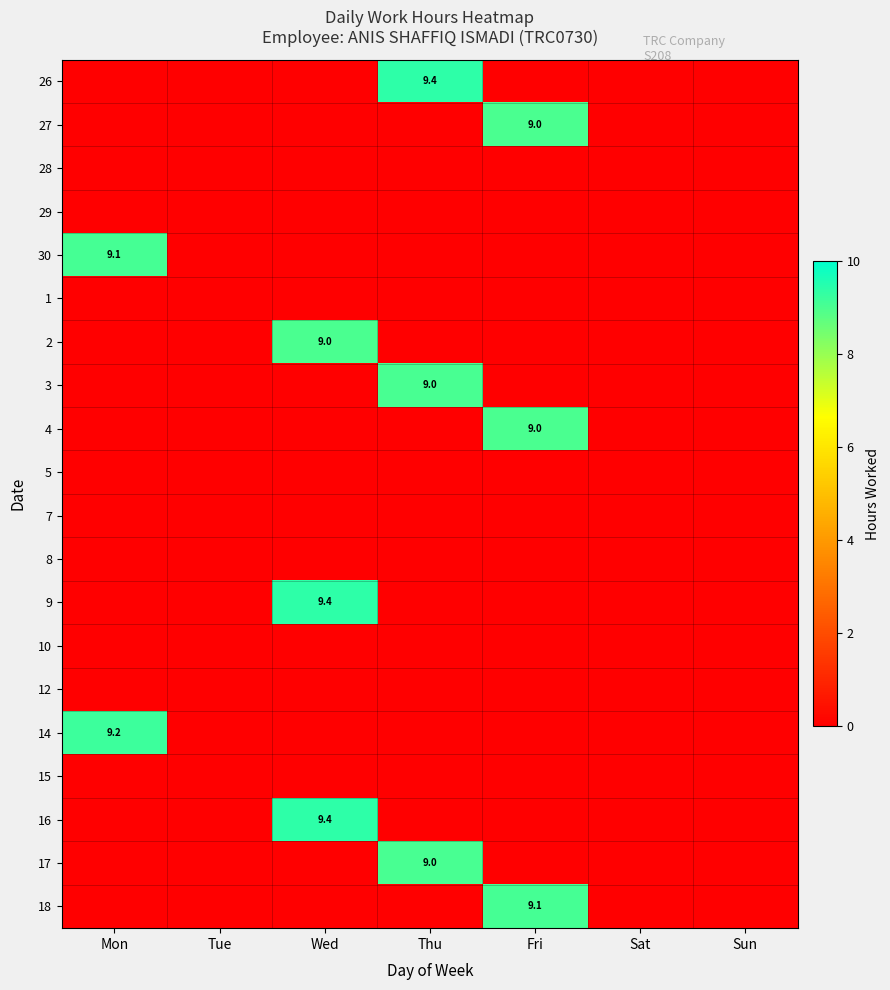

At Thu, list the series in order from largest to smallest.

26, 3, 17, 27, 28, 29, 30, 1, 2, 4, 5, 7, 8, 9, 10, 12, 14, 15, 16, 18